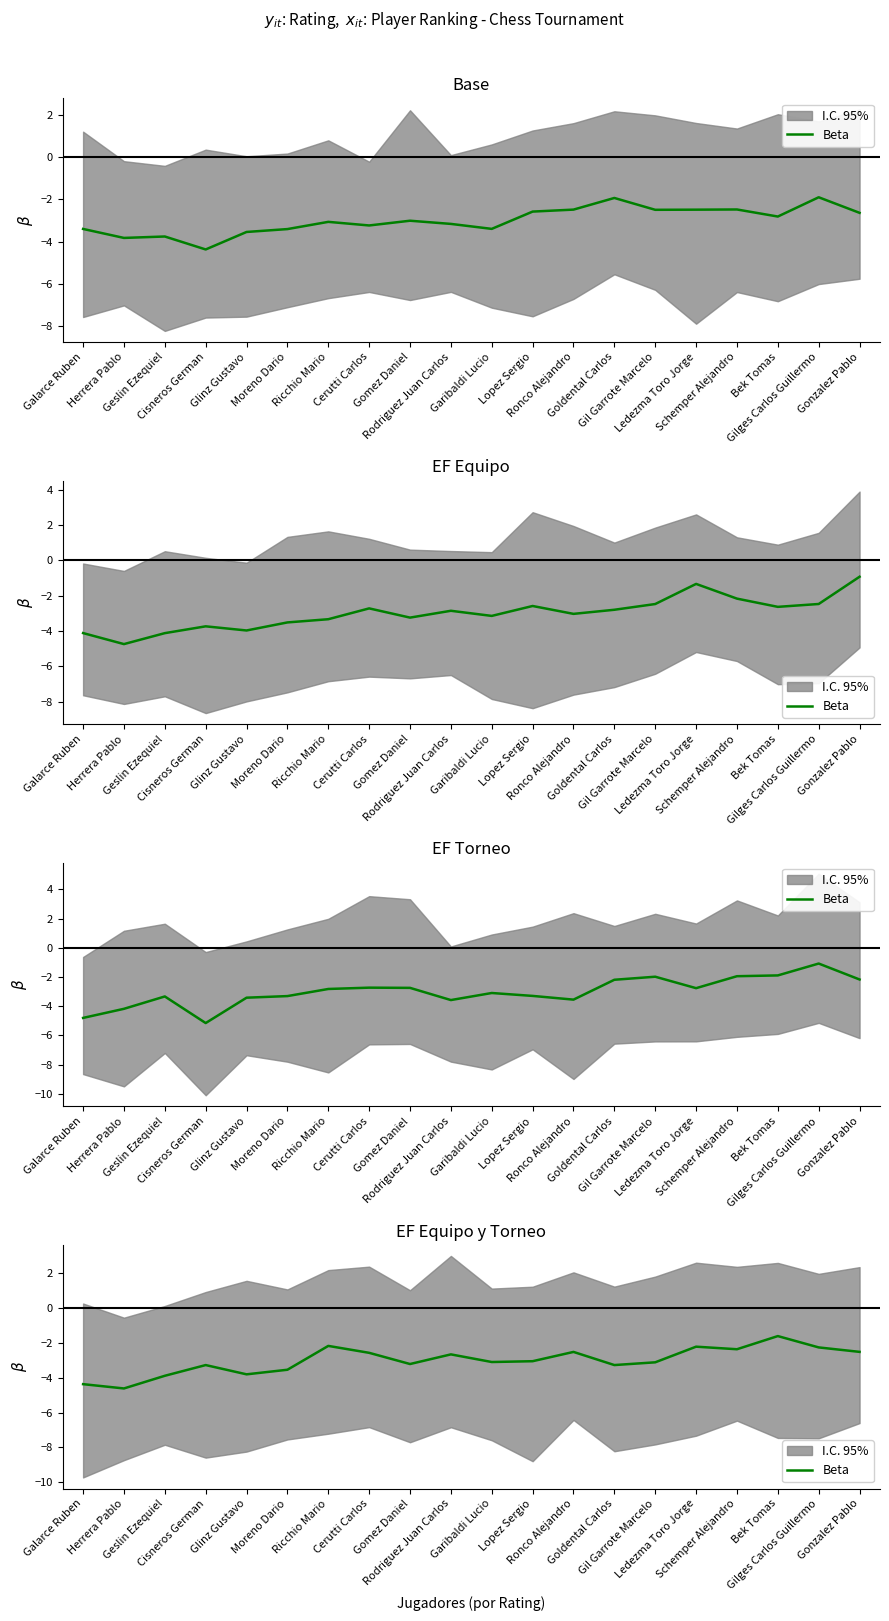

Reading right to left, list all the values displayed in this chart.

Gonzalez Pablo=-2.5	Gilges Carlos Guillermo=-2.3	Bek Tomas=-1.6	Schemper Alejandro=-2.4	Ledezma Toro Jorge=-2.2	Gil Garrote Marcelo=-3.1	Goldental Carlos=-3.3	Ronco Alejandro=-2.5	Lopez Sergio=-3.0	Garibaldi Lucio=-3.1	Rodriguez Juan Carlos=-2.7	Gomez Daniel=-3.2	Cerutti Carlos=-2.6	Ricchio Mario=-2.2	Moreno Dario=-3.5	Glinz Gustavo=-3.8	Cisneros German=-3.3	Geslin Ezequiel=-3.9	Herrera Pablo=-4.6	Galarce Ruben=-4.4